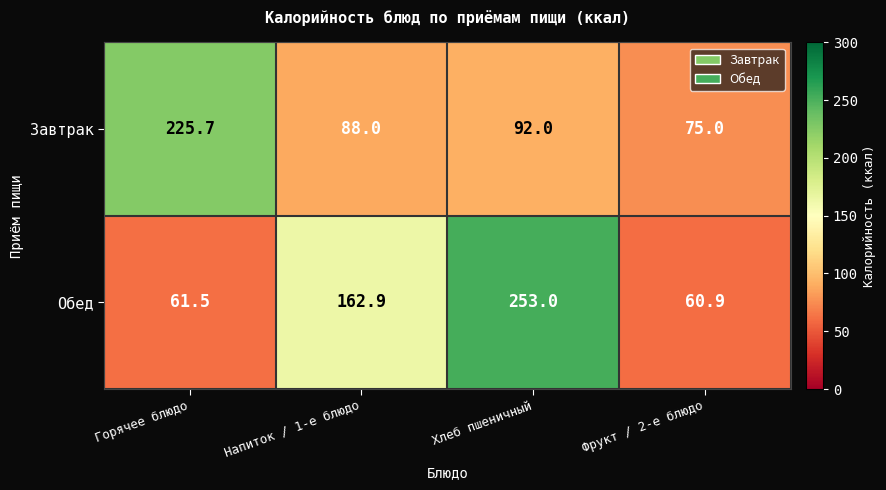

Is it true that Обед equals 105.2 at Напиток / 1-е блюдо?

False